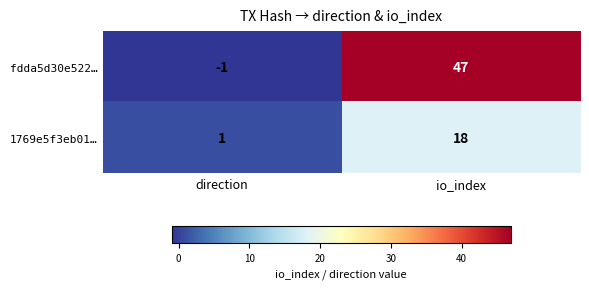

What is the maximum value shown in the chart?

47